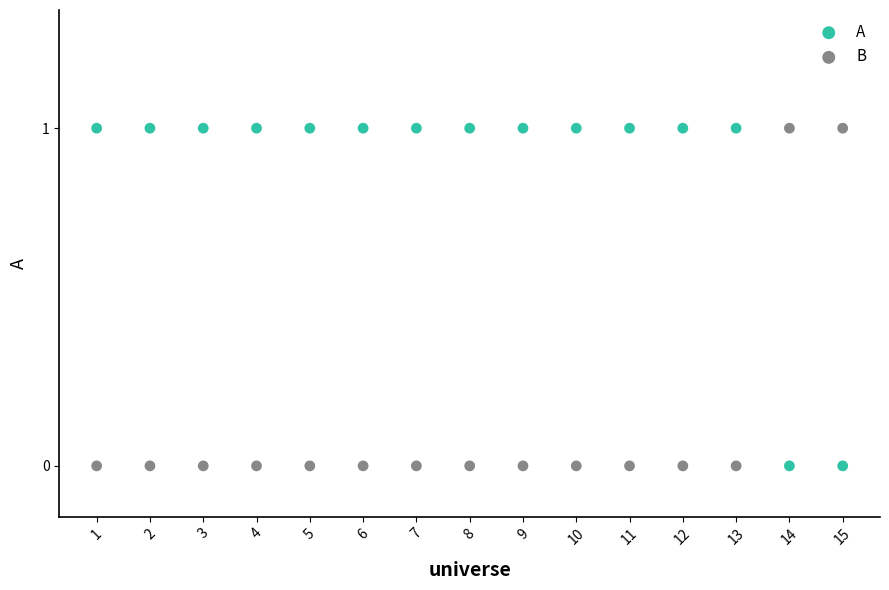

What is the X range (max minus min) for the scatter plot?

14